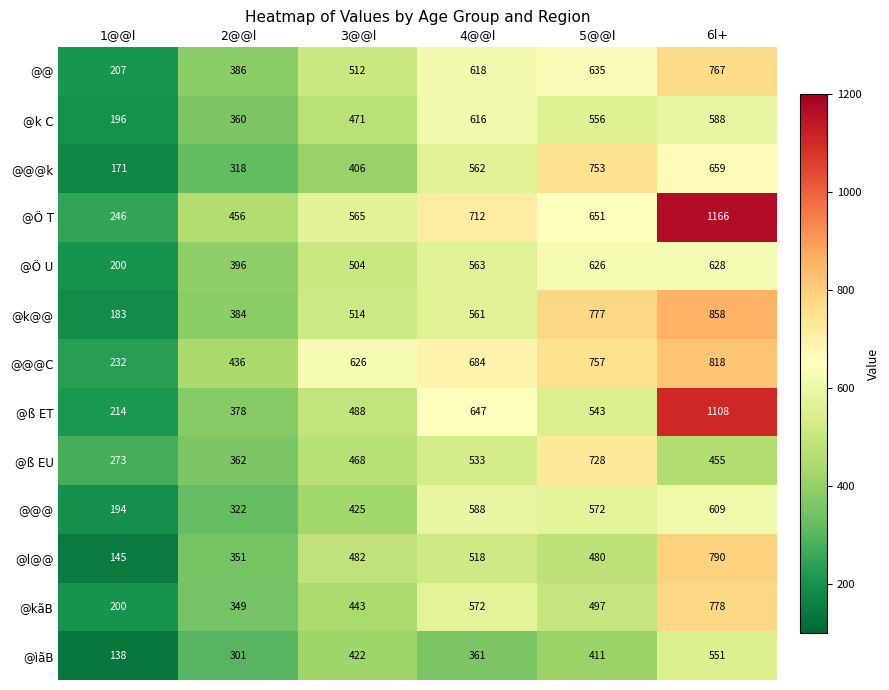

What is the difference between the second highest and minimum values in the @ìãB series?

284